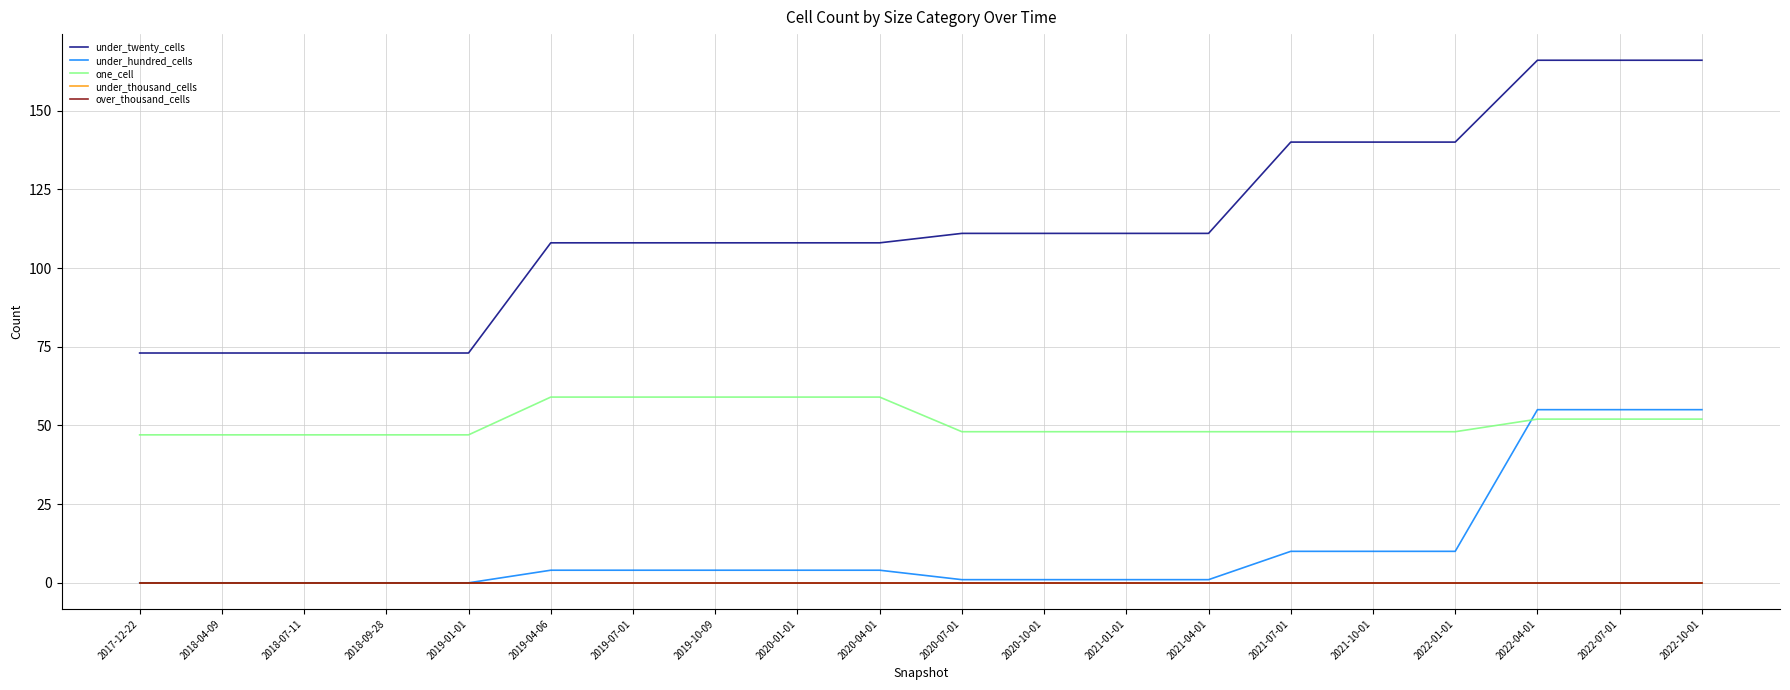

True or false: one_cell and over_thousand_cells intersect in this chart.

False